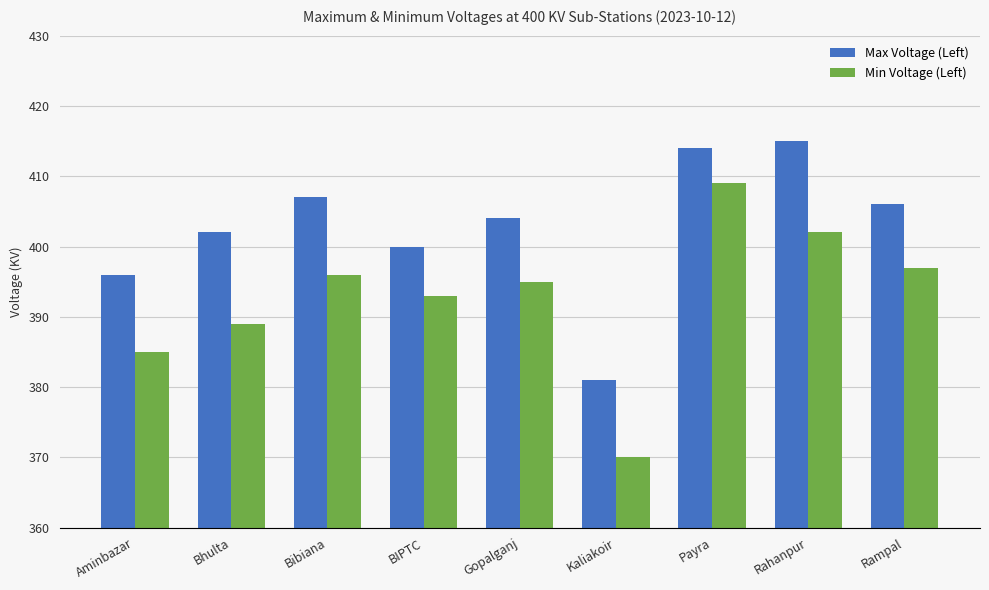

How many data points does each series have?

9